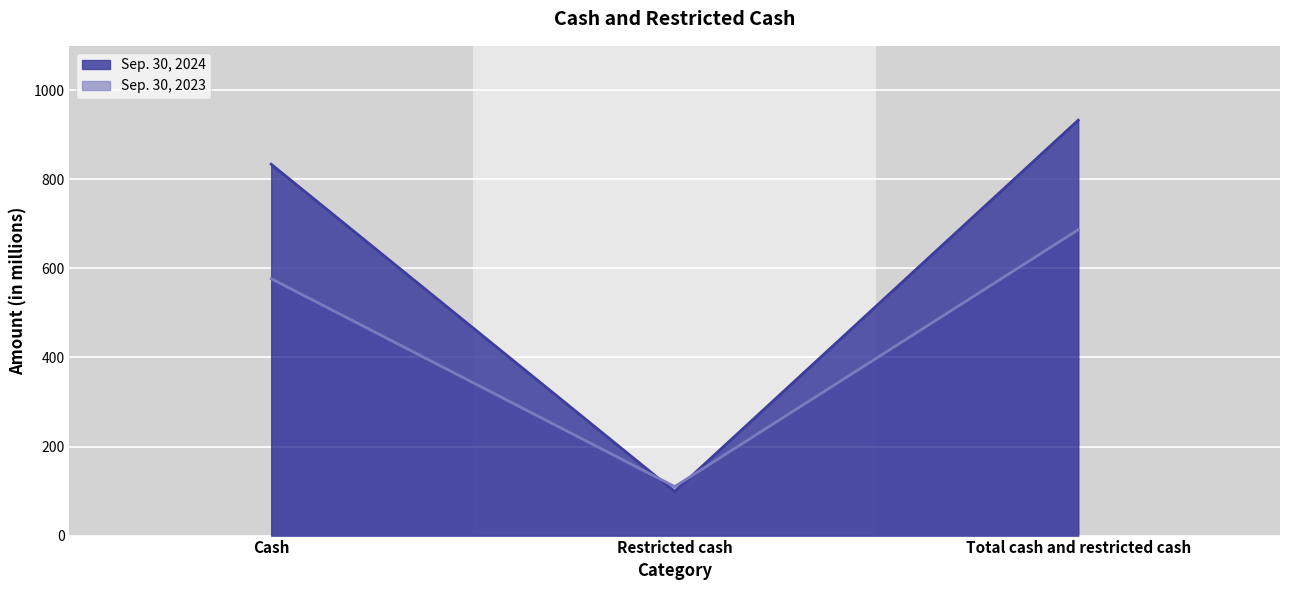

Which series has the largest total across all categories?

Sep. 30, 2024